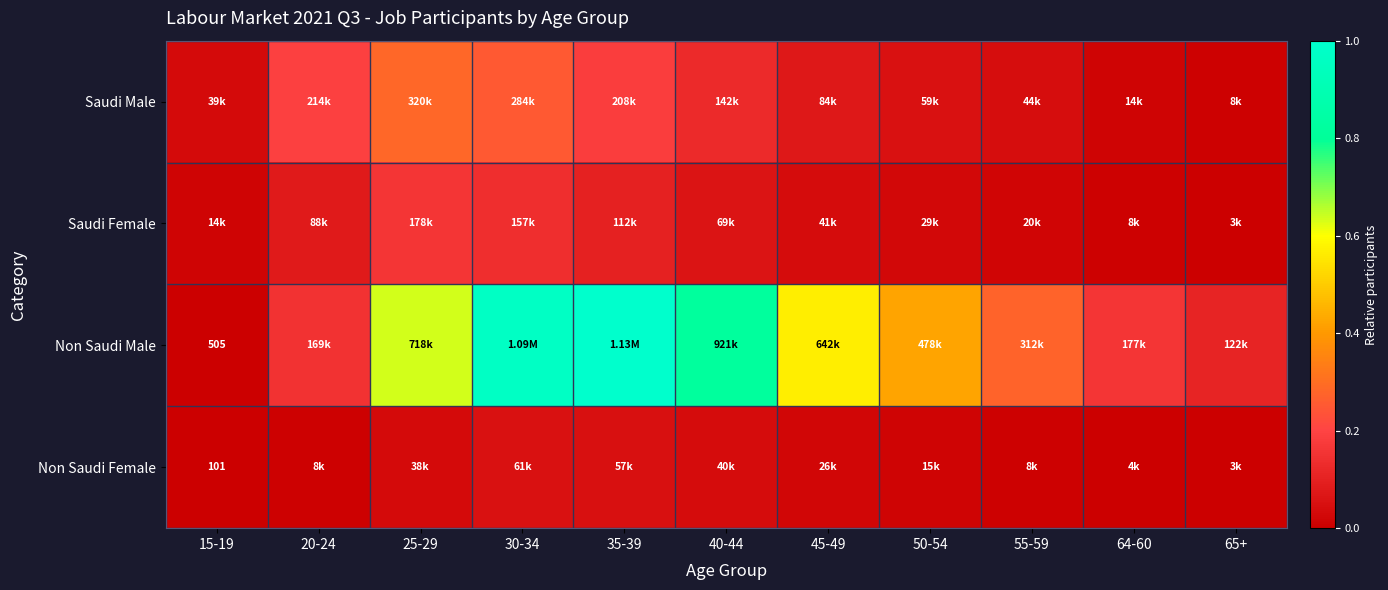

How many series are shown in this chart?

4